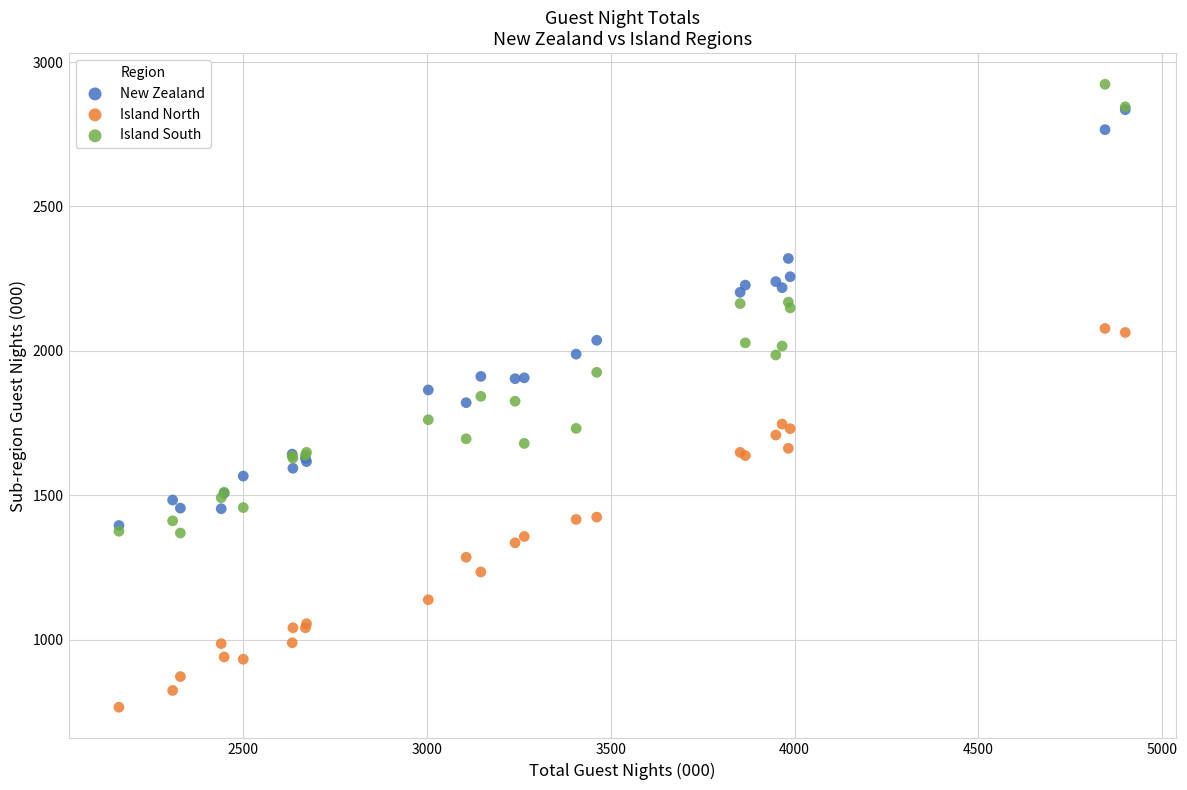

Which series reaches the maximum Y coordinate?

Island South